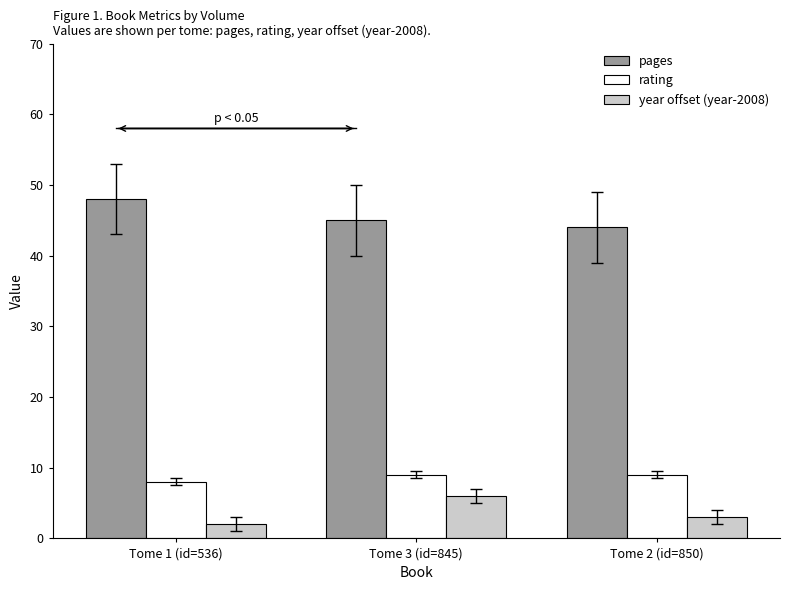

Which label corresponds to the smallest value in the chart?

Tome 1 (id=536)